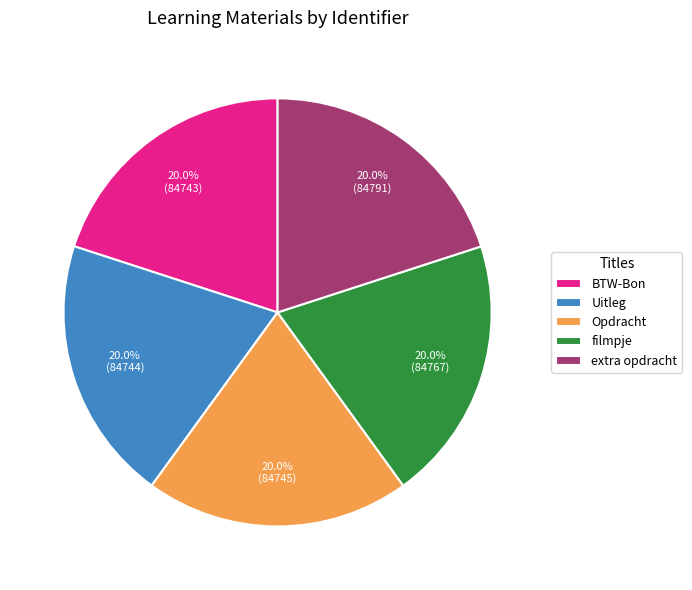

Approximately how many times larger is the value at Opdracht compared to Uitleg?

1.0